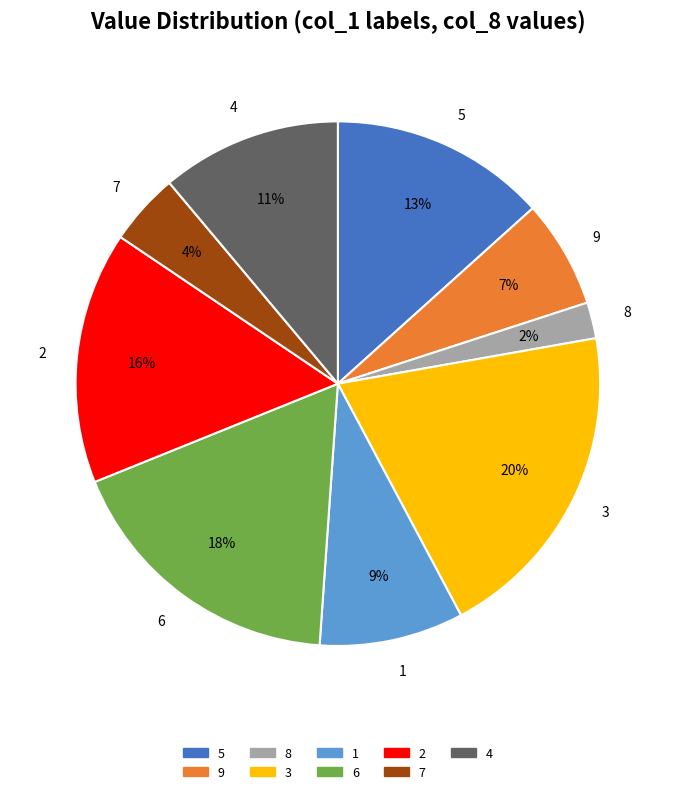

Is it true that 2 is 1% of the pie?

False